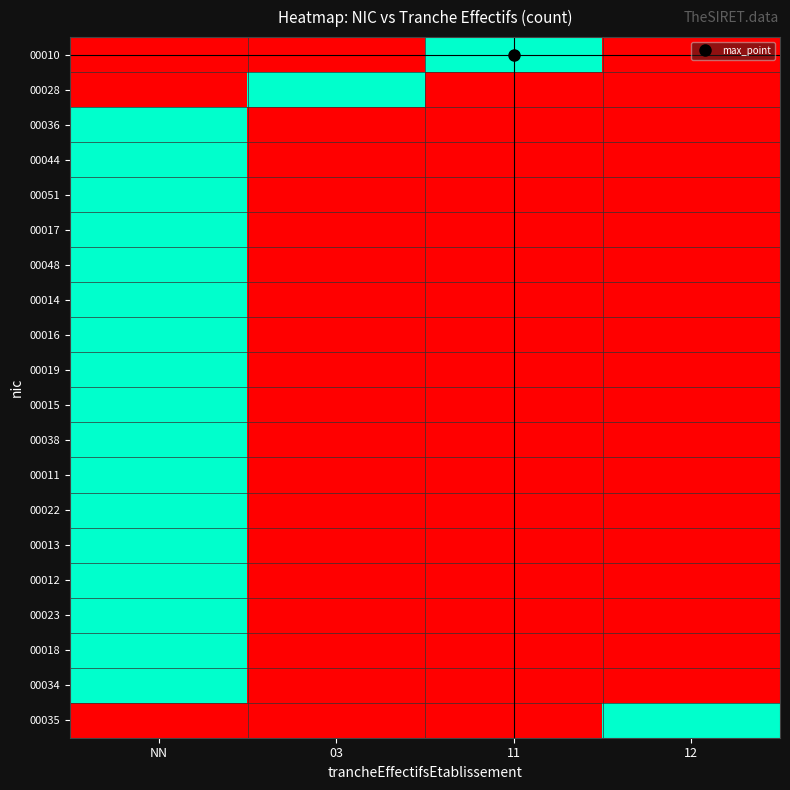

Reading left to right, transcribe all the data shown in this chart.

00010: NN=0	03=0	11=1	12=0
00028: NN=0	03=1	11=0	12=0
00036: NN=1	03=0	11=0	12=0
00044: NN=1	03=0	11=0	12=0
00051: NN=1	03=0	11=0	12=0
00017: NN=1	03=0	11=0	12=0
00048: NN=1	03=0	11=0	12=0
00014: NN=1	03=0	11=0	12=0
00016: NN=1	03=0	11=0	12=0
00019: NN=1	03=0	11=0	12=0
00015: NN=1	03=0	11=0	12=0
00038: NN=1	03=0	11=0	12=0
00011: NN=1	03=0	11=0	12=0
00022: NN=1	03=0	11=0	12=0
00013: NN=1	03=0	11=0	12=0
00012: NN=1	03=0	11=0	12=0
00023: NN=1	03=0	11=0	12=0
00018: NN=1	03=0	11=0	12=0
00034: NN=1	03=0	11=0	12=0
00035: NN=0	03=0	11=0	12=1